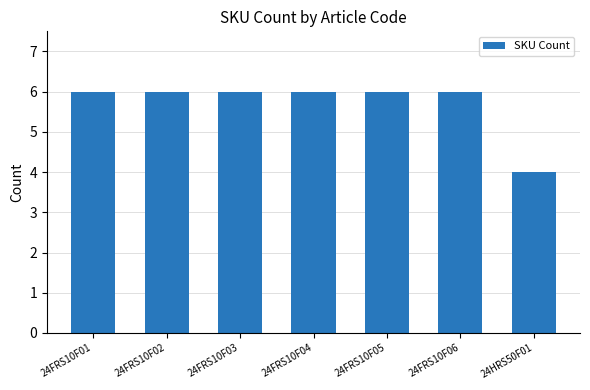

What is the ratio of the value at 24FRS10F03 to the value at 24FRS10F04?

1.0